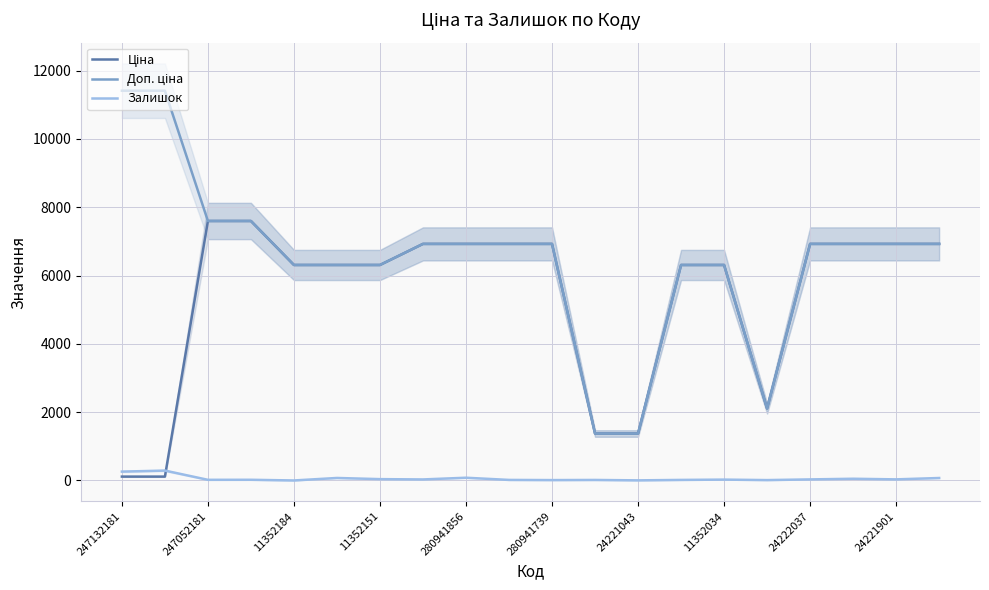

What is the highest value of the Залишок series?

290.0